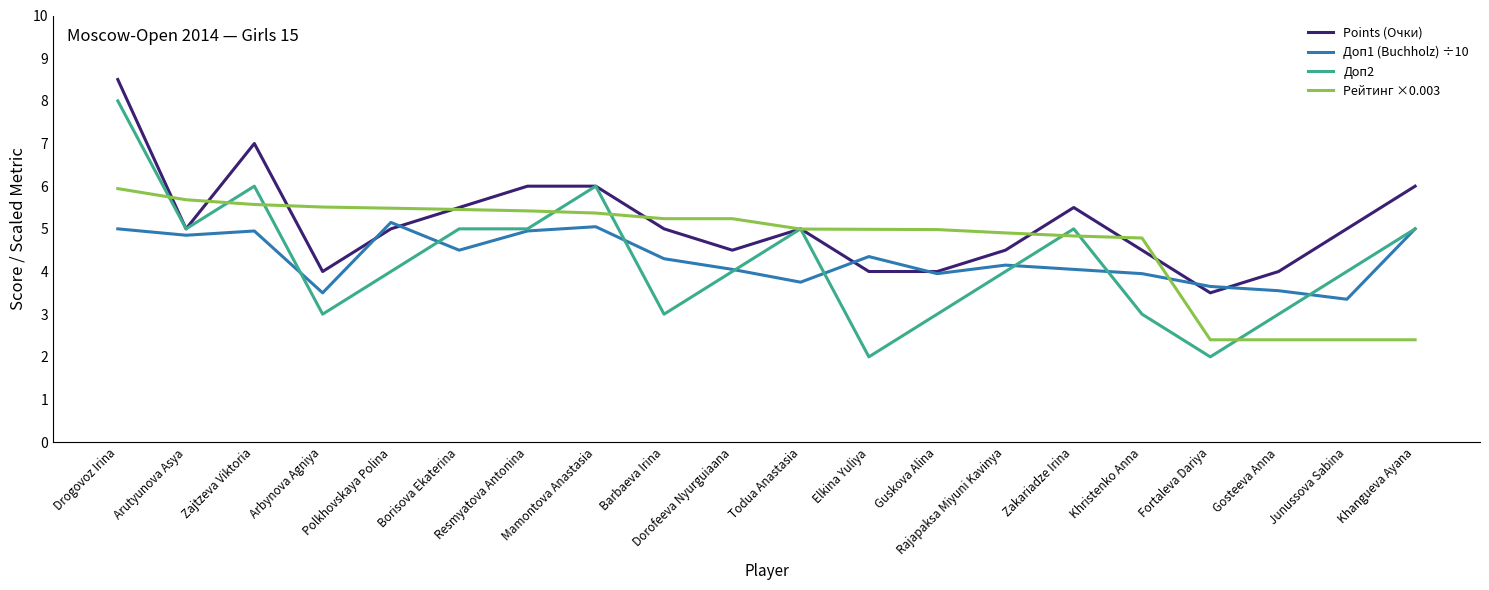

What position from the right is Elkina Yuliya?

9